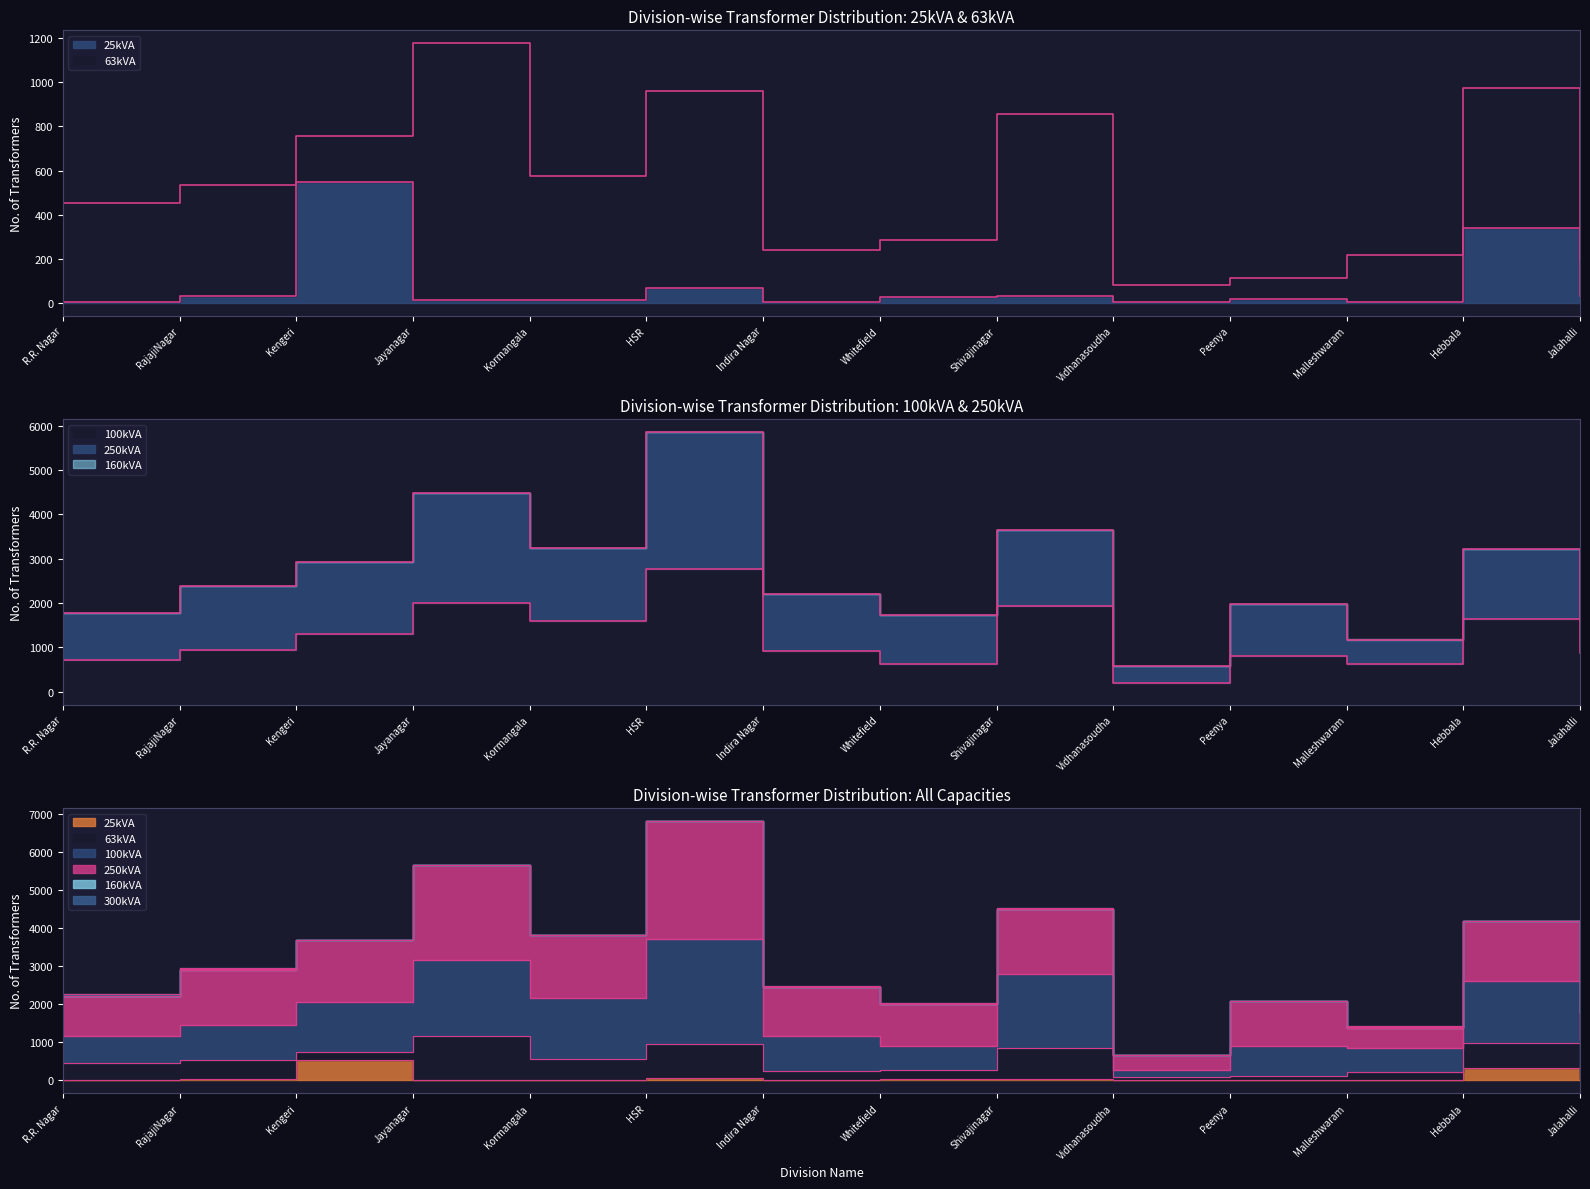

How many interior local valleys does the 100kVA series have?

4